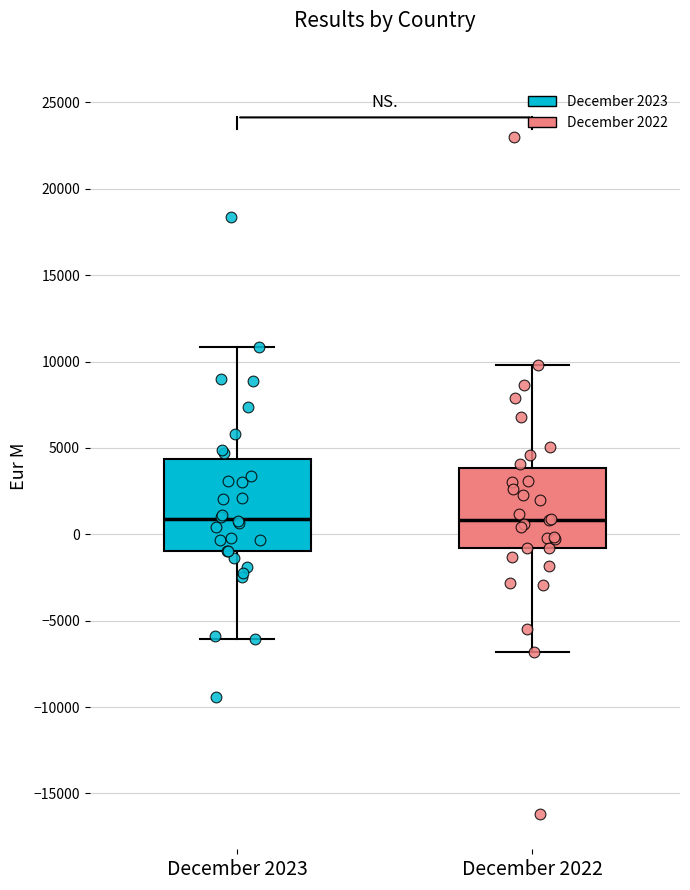

Reading left to right, transcribe this box plot: for each box, give where its median line is, the range the box spans, and where its two whiskers end, as read against the y-axis. The values are not printed on the chart, so give them approximately, as read against the axis.

December 2023: median 1000, box -1000 to 4500, whiskers -6000 to 11000
December 2022: median 1000, box -1000 to 4000, whiskers -7000 to 10000